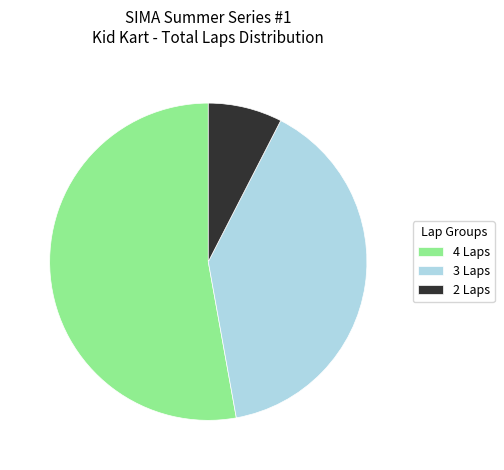

The 2 Laps slice represents 8% of the pie. True or false?

True